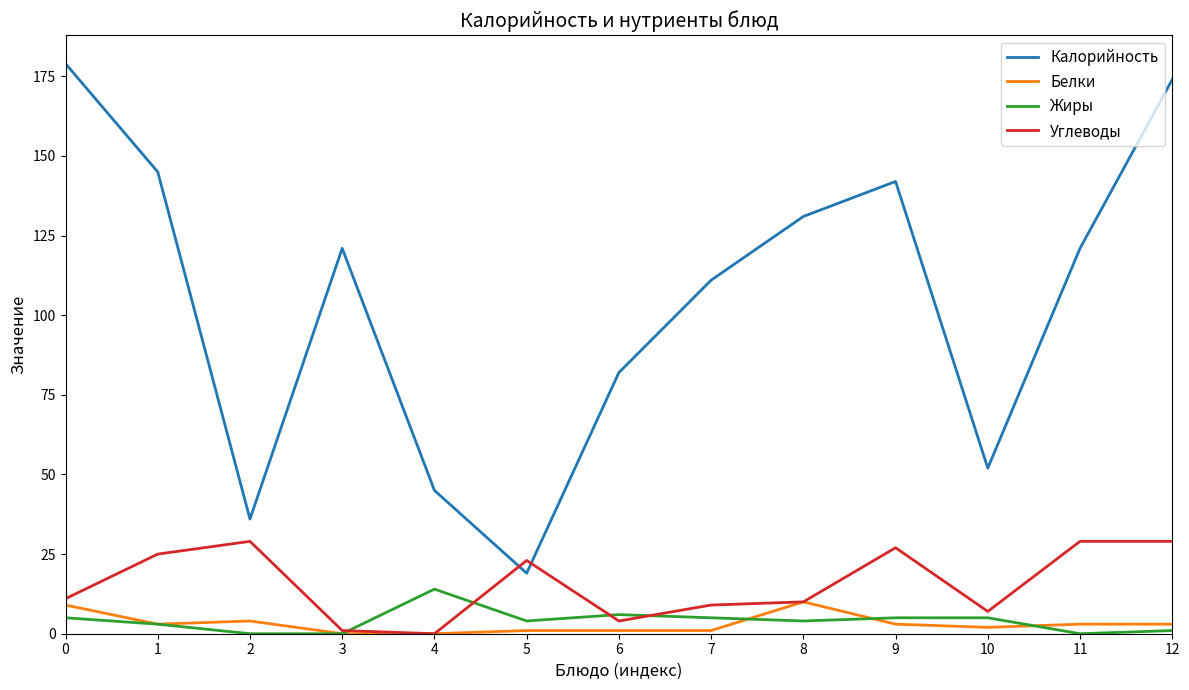

What is the sum of all Калорийность values?

1358